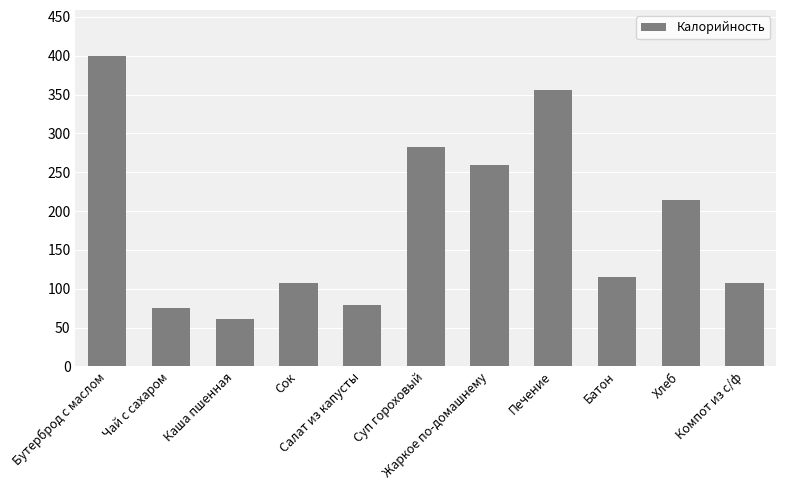

What is the difference between the maximum and second lowest values?

324